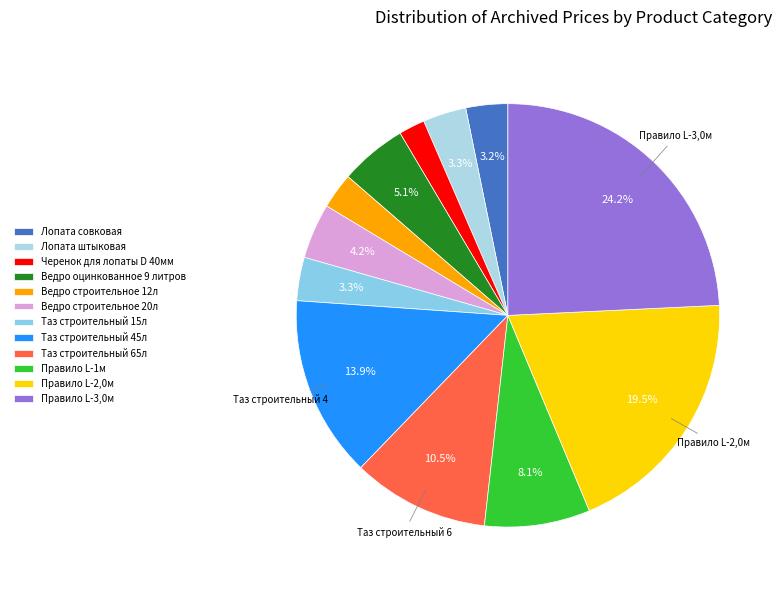

Which category has the smallest portion of the pie?

Черенок для лопаты D 40мм